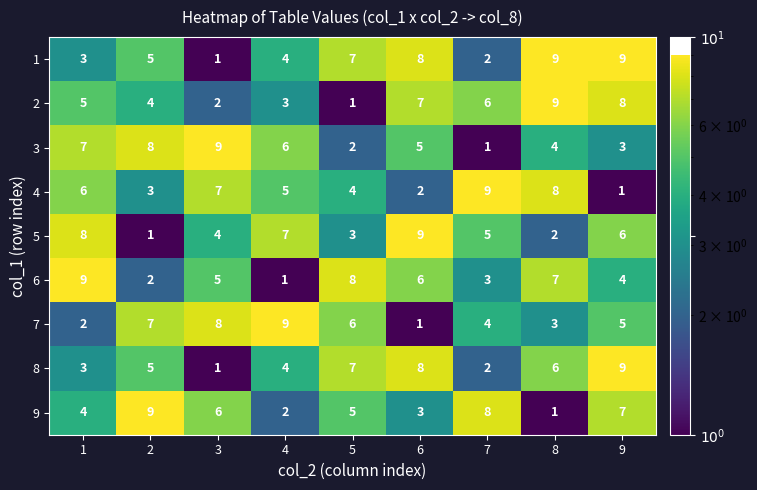

How many distinct data groups are displayed?

9